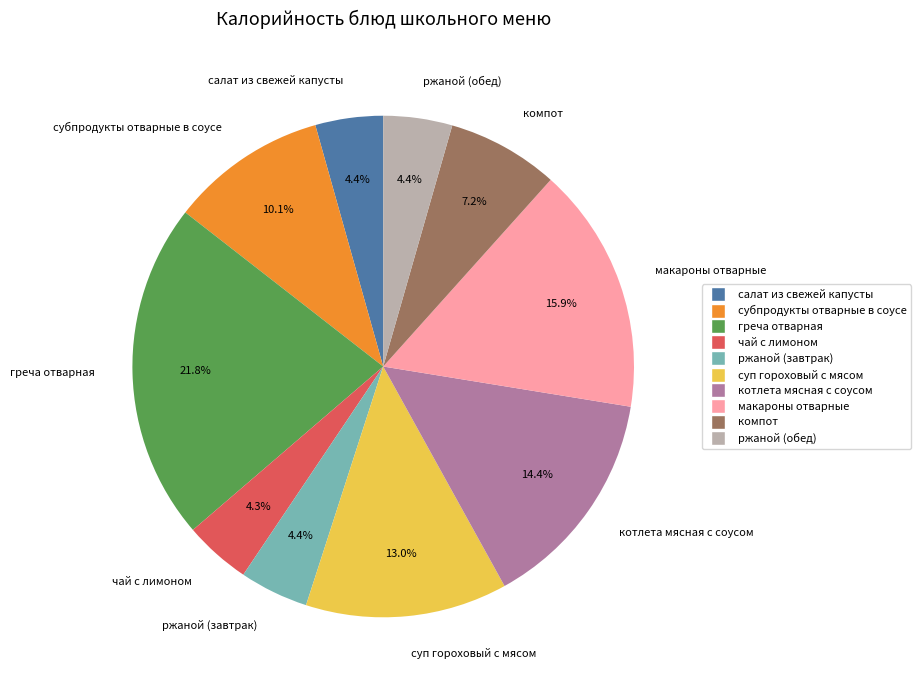

How many segments does this pie chart have?

10